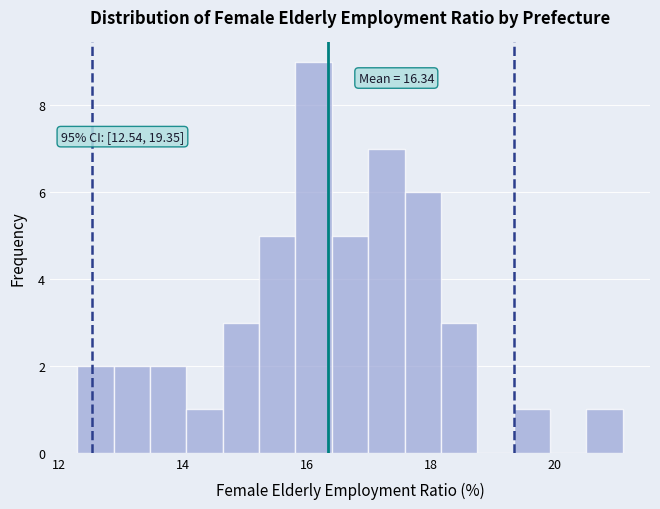

Around what value on the x-axis is the tallest bar? Give the approximate position of its centre, as read against the axis.

16.2